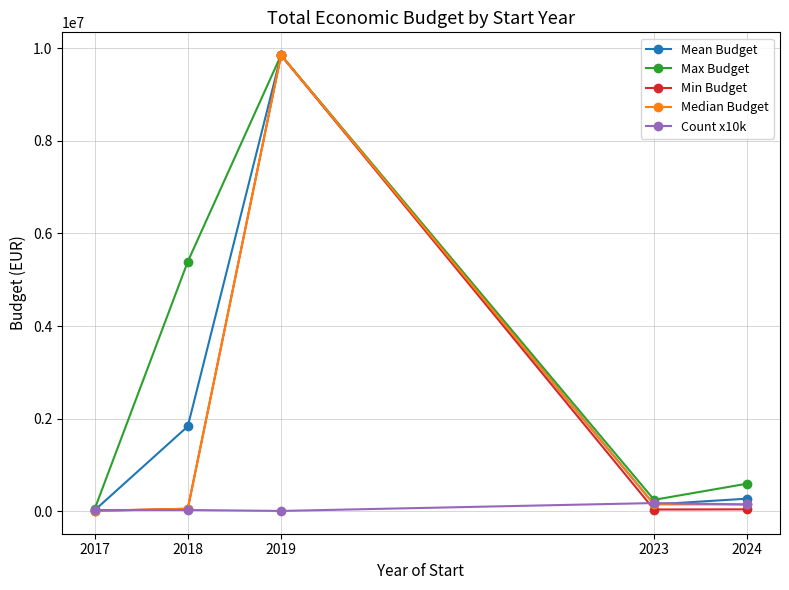

What is the difference between the Min Budget values at 2017 and 2018?

45500.0